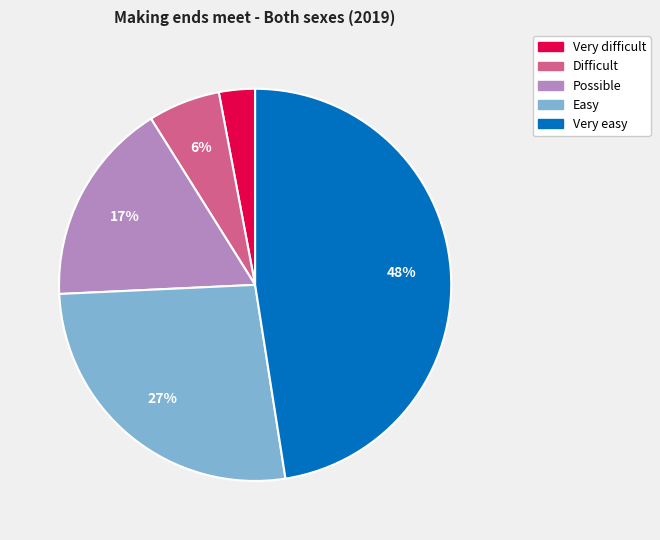

To the nearest percent, what is the difference between the Very difficult and Possible slice percentages?

14%